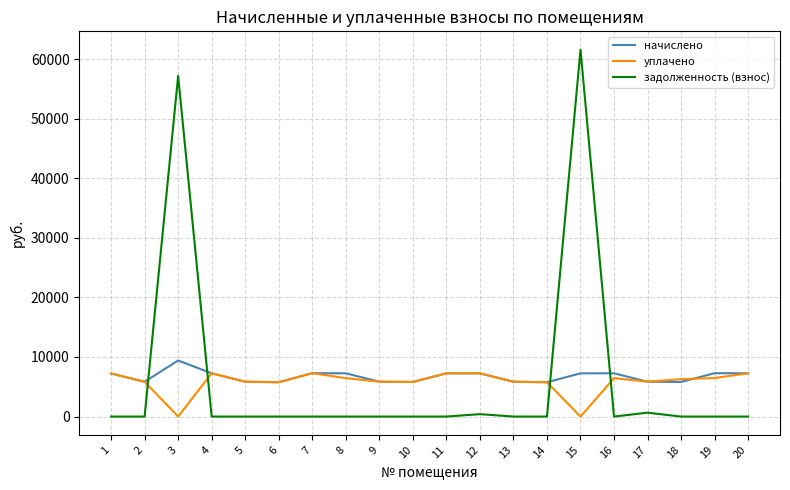

Which series ends up on top after the final intersection of начислено and задолженность (взнос)?

начислено